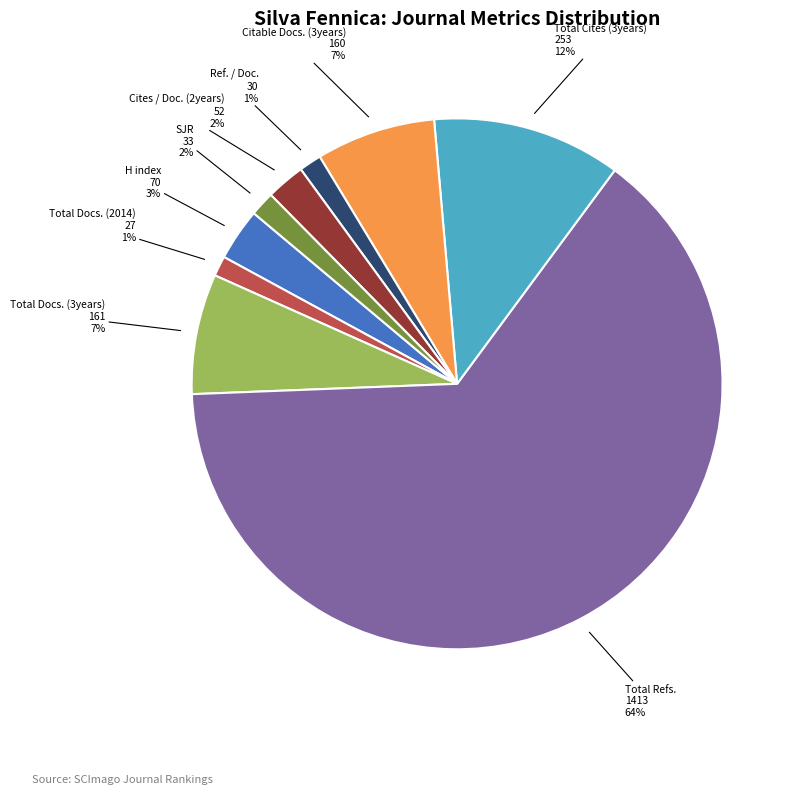

Is there any slice that represents more than half of the pie?

Yes